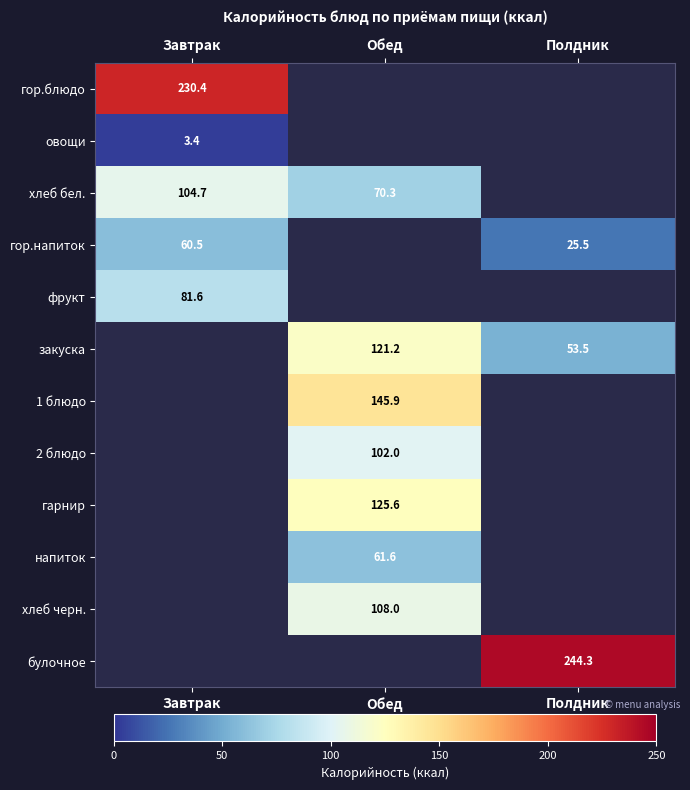

At Обед, list the series in order from largest to smallest.

гор.блюдо, овощи, гор.напиток, фрукт, 1 блюдо, гарнир, закуска, хлеб черн., 2 блюдо, хлеб бел., булочное, напиток